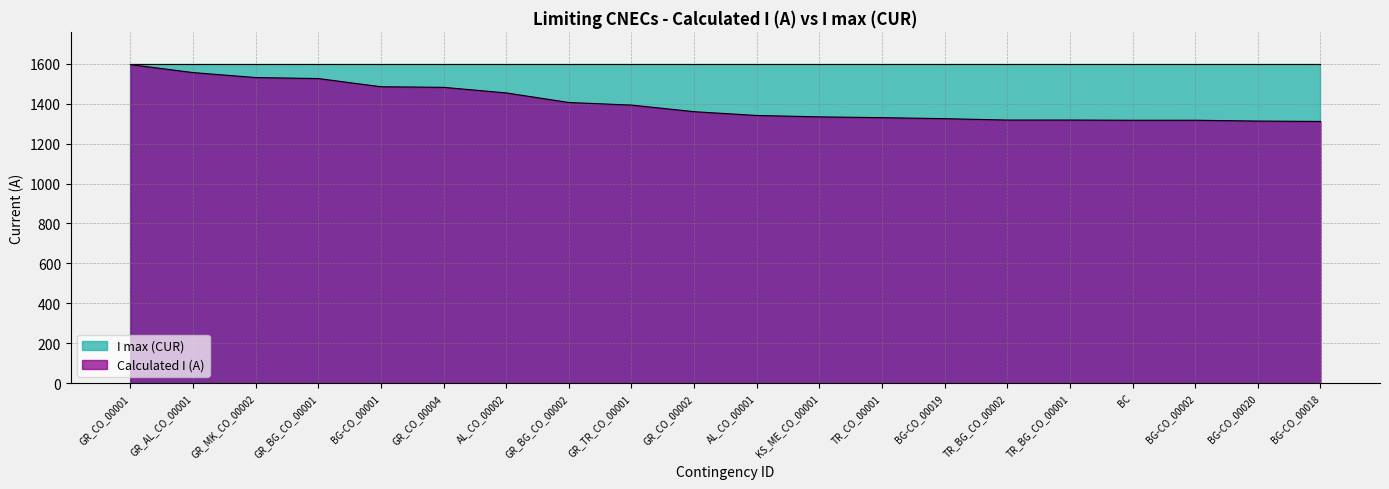

Does the chart display data point markers on the line(s)?

No